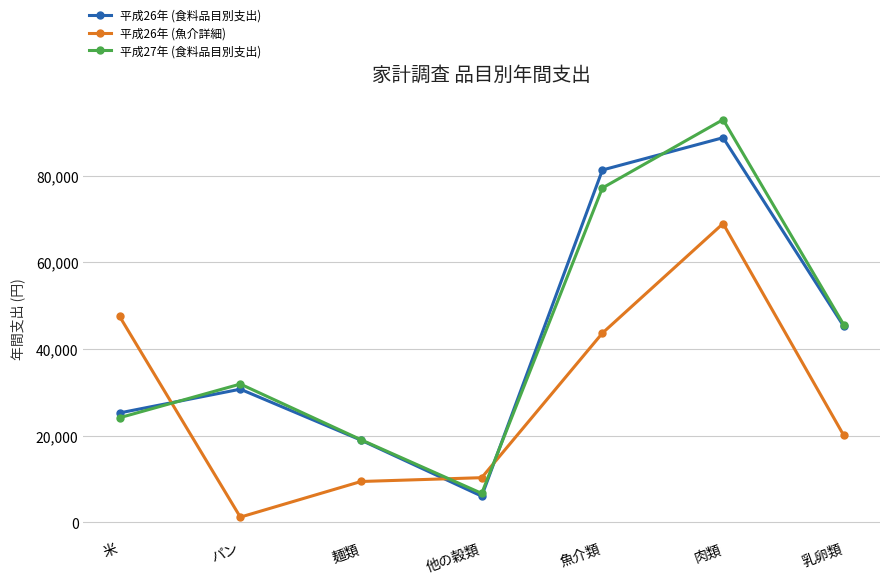

Which series has the widest spread of values?

平成27年 (食料品目別支出)